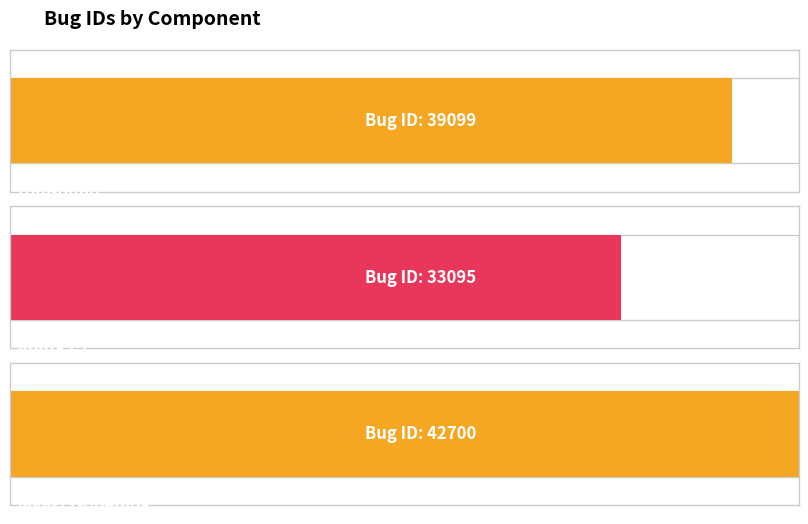

List the labels in order of value, largest first.

java-11-openjdk, rpm-build, liblua5.1